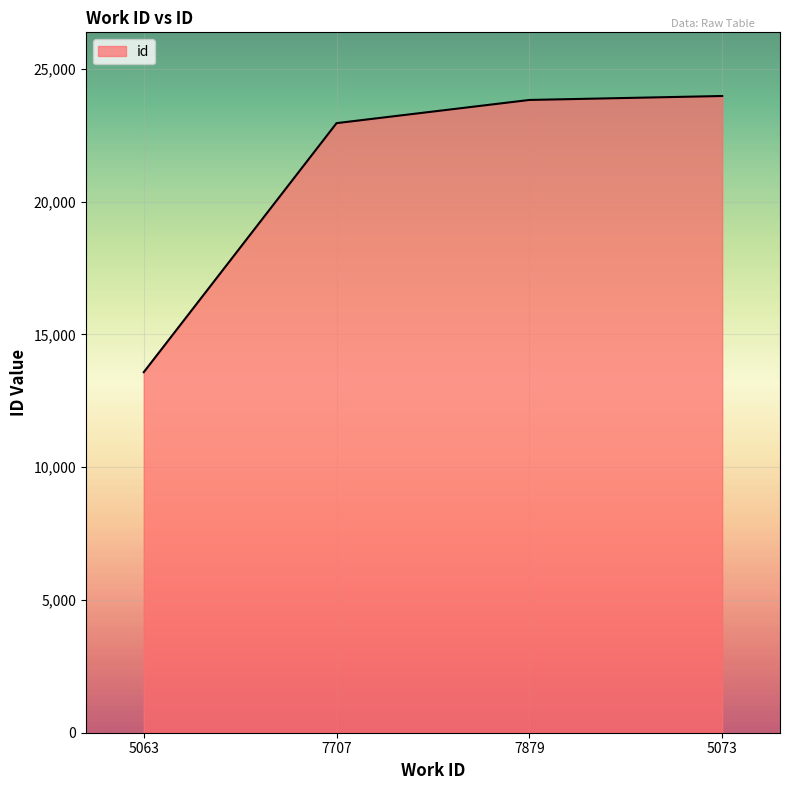

True or false: the data has more than 1 interior local peaks.

False